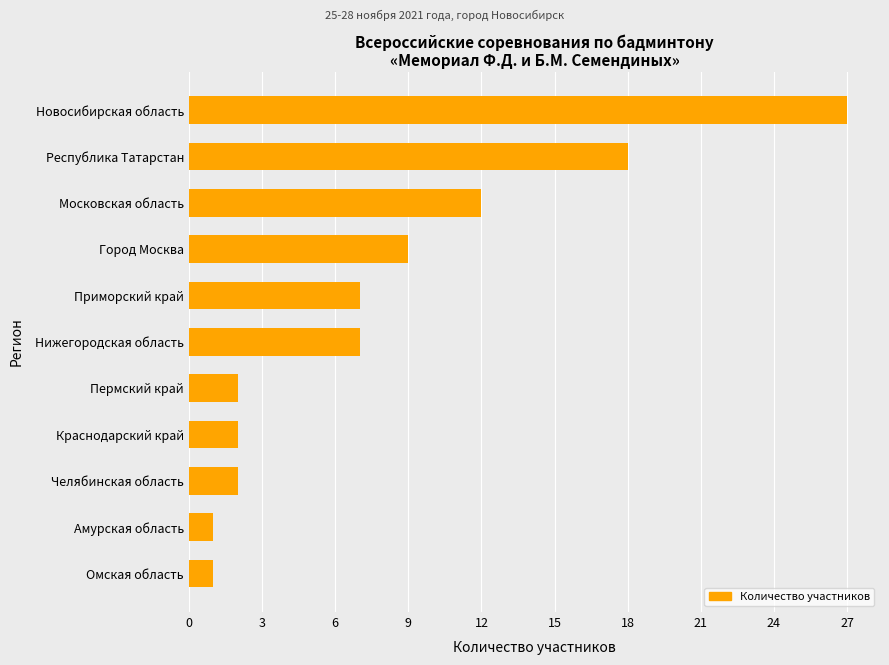

What is the difference between the maximum and minimum values?

26